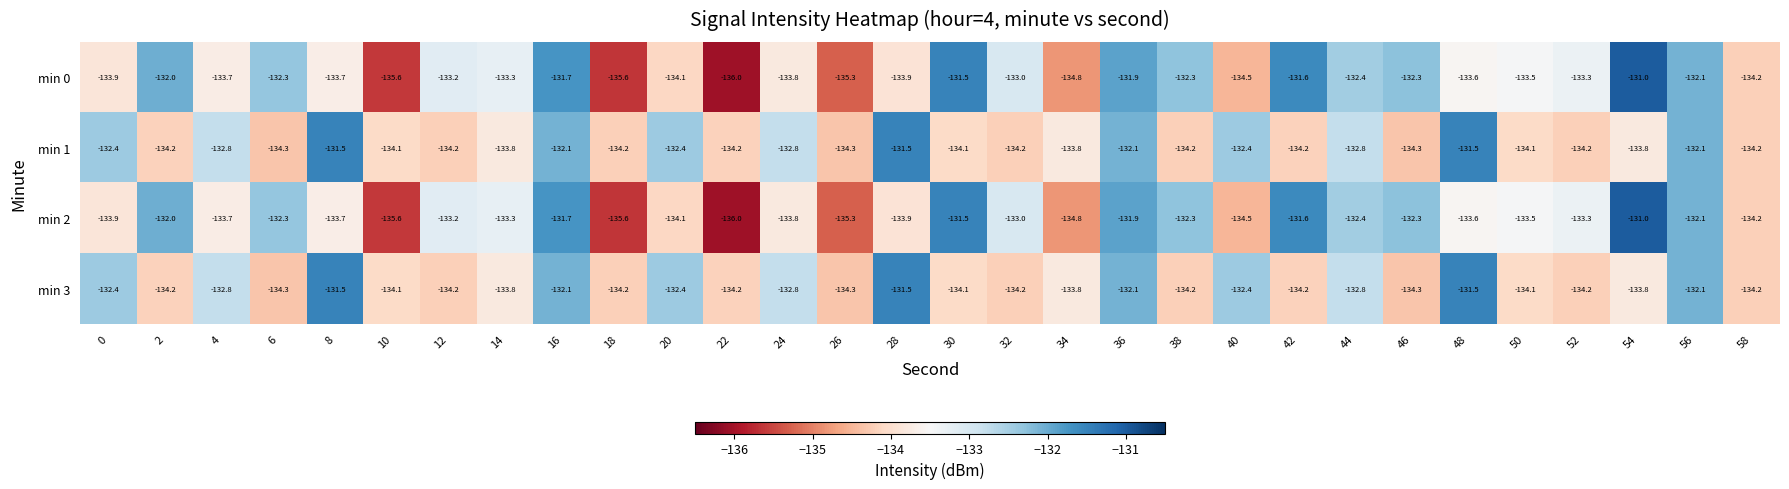

What is the sum of the min 0 values at 24 and 4?

-267.5